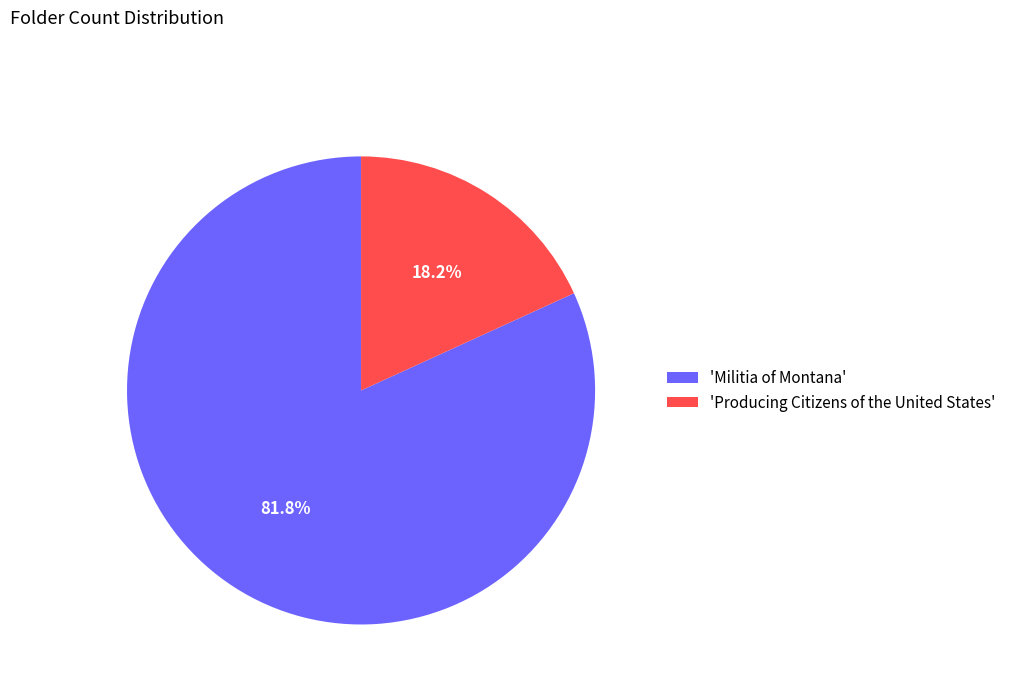

What is the largest slice in the pie chart?

'Militia of Montana'